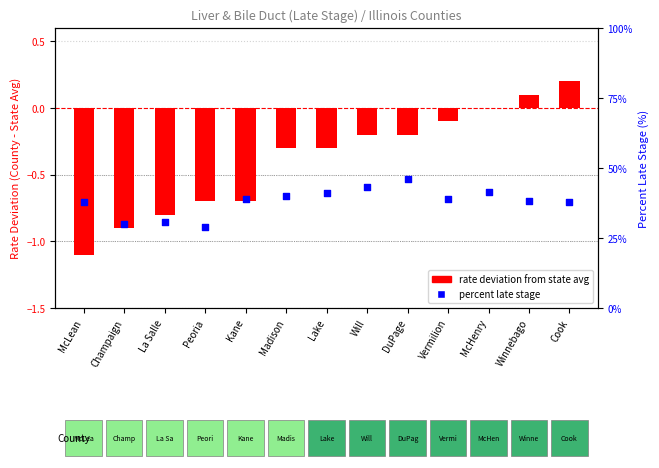

Which series contains the highest Y value?

percent late stage